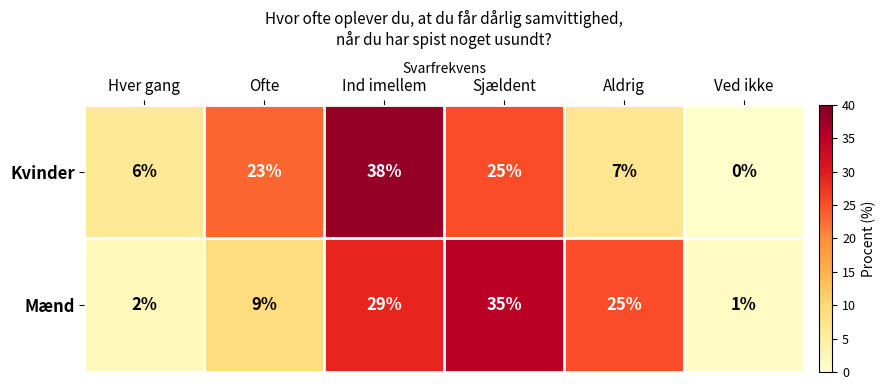

What is the difference between the Mænd values at Sjældent and Hver gang?

33